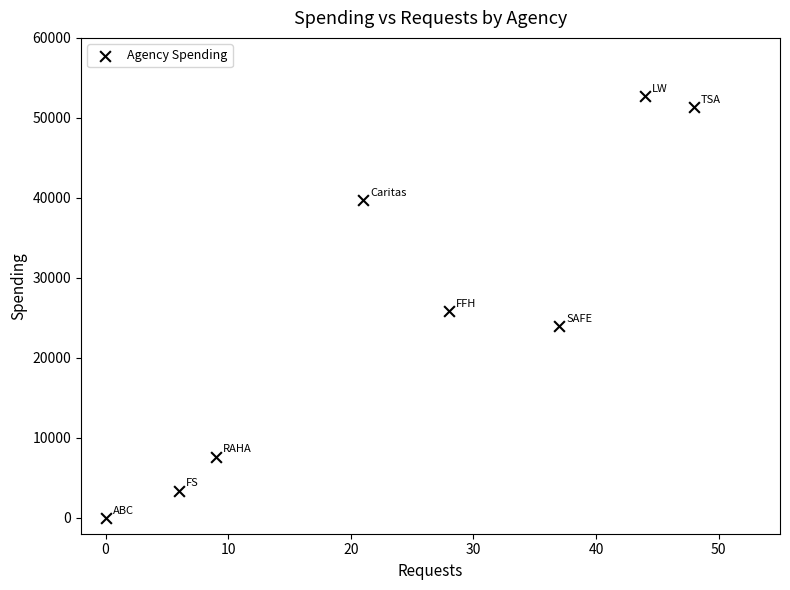

What is the range of Y values (max minus min)?

52739.9